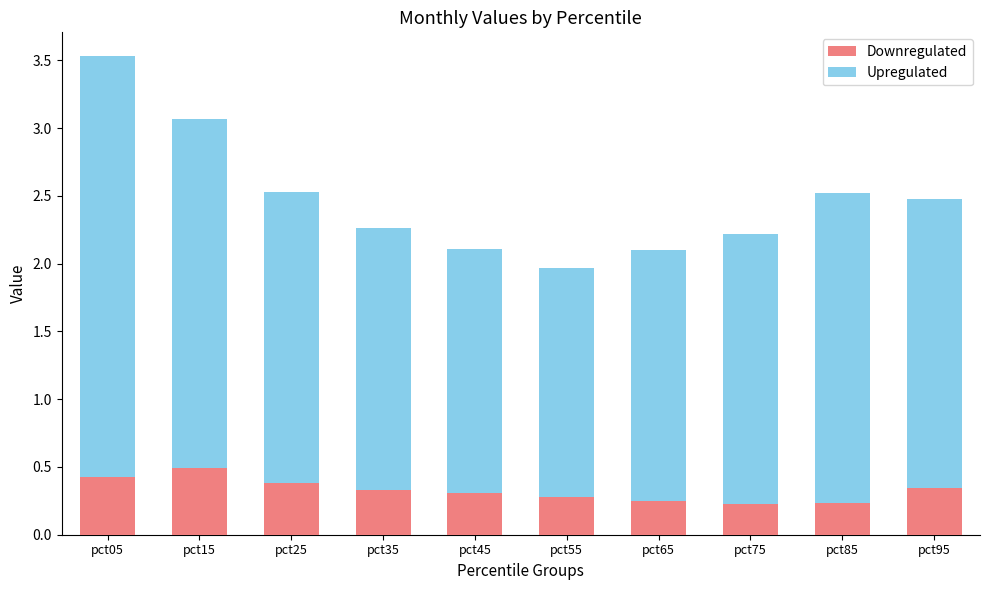

At which category is the sum across all series the highest?

pct05